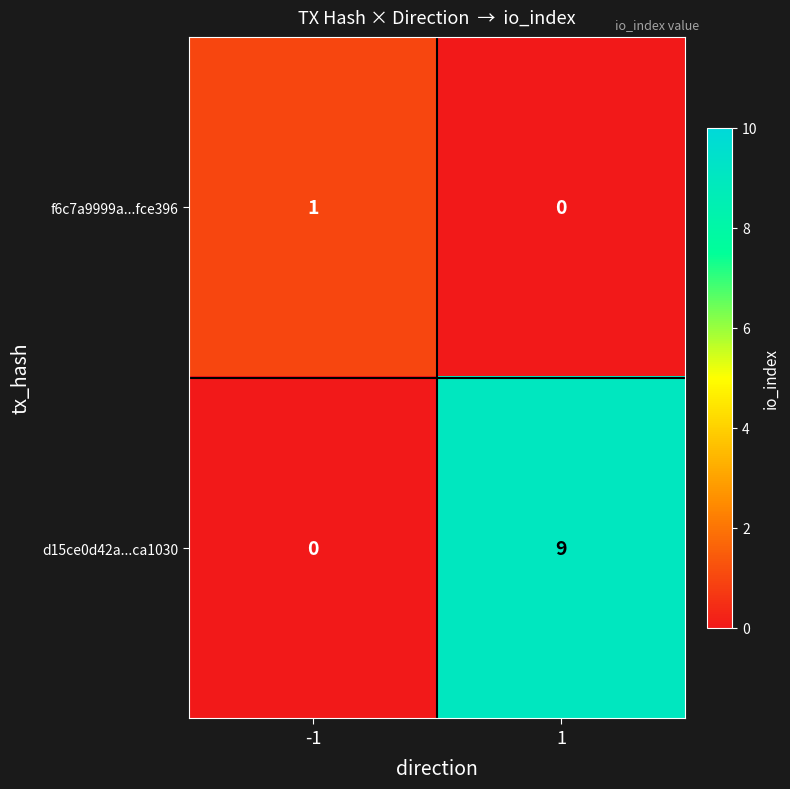

List the series in order of their peak value, lowest first.

f6c7a9999a...fce396, d15ce0d42a...ca1030